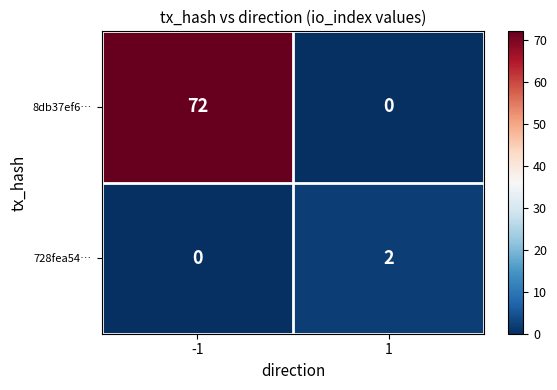

What is the maximum value shown in the chart?

72